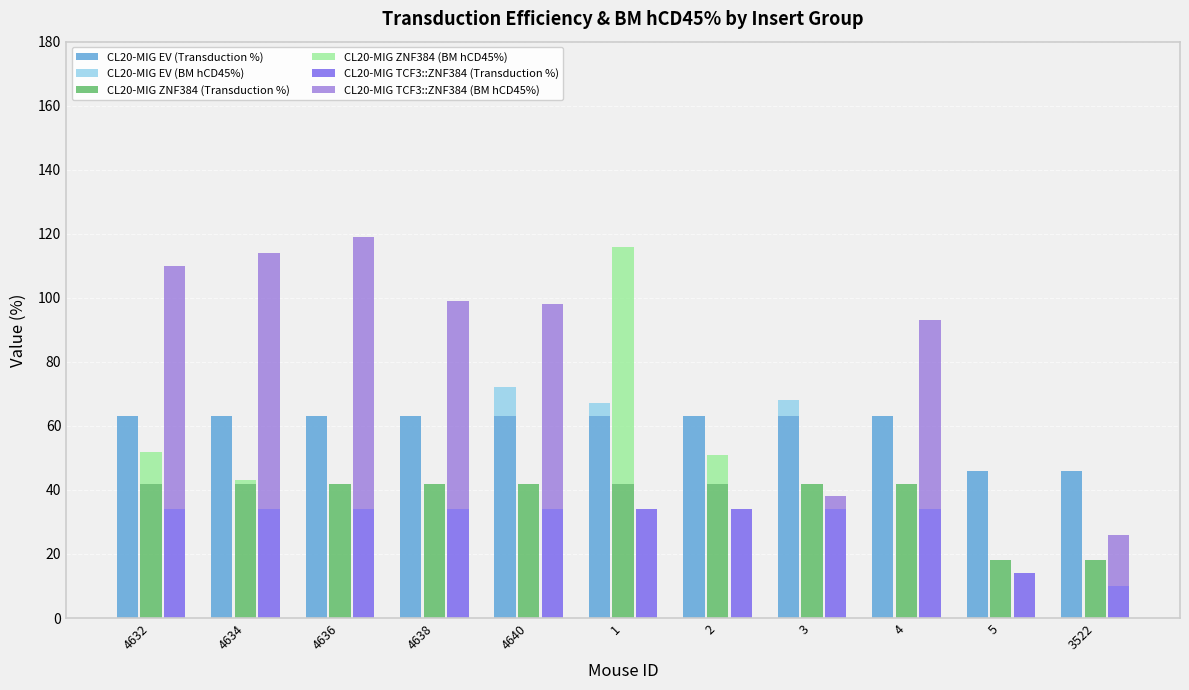

What is the maximum value shown in the chart?

85